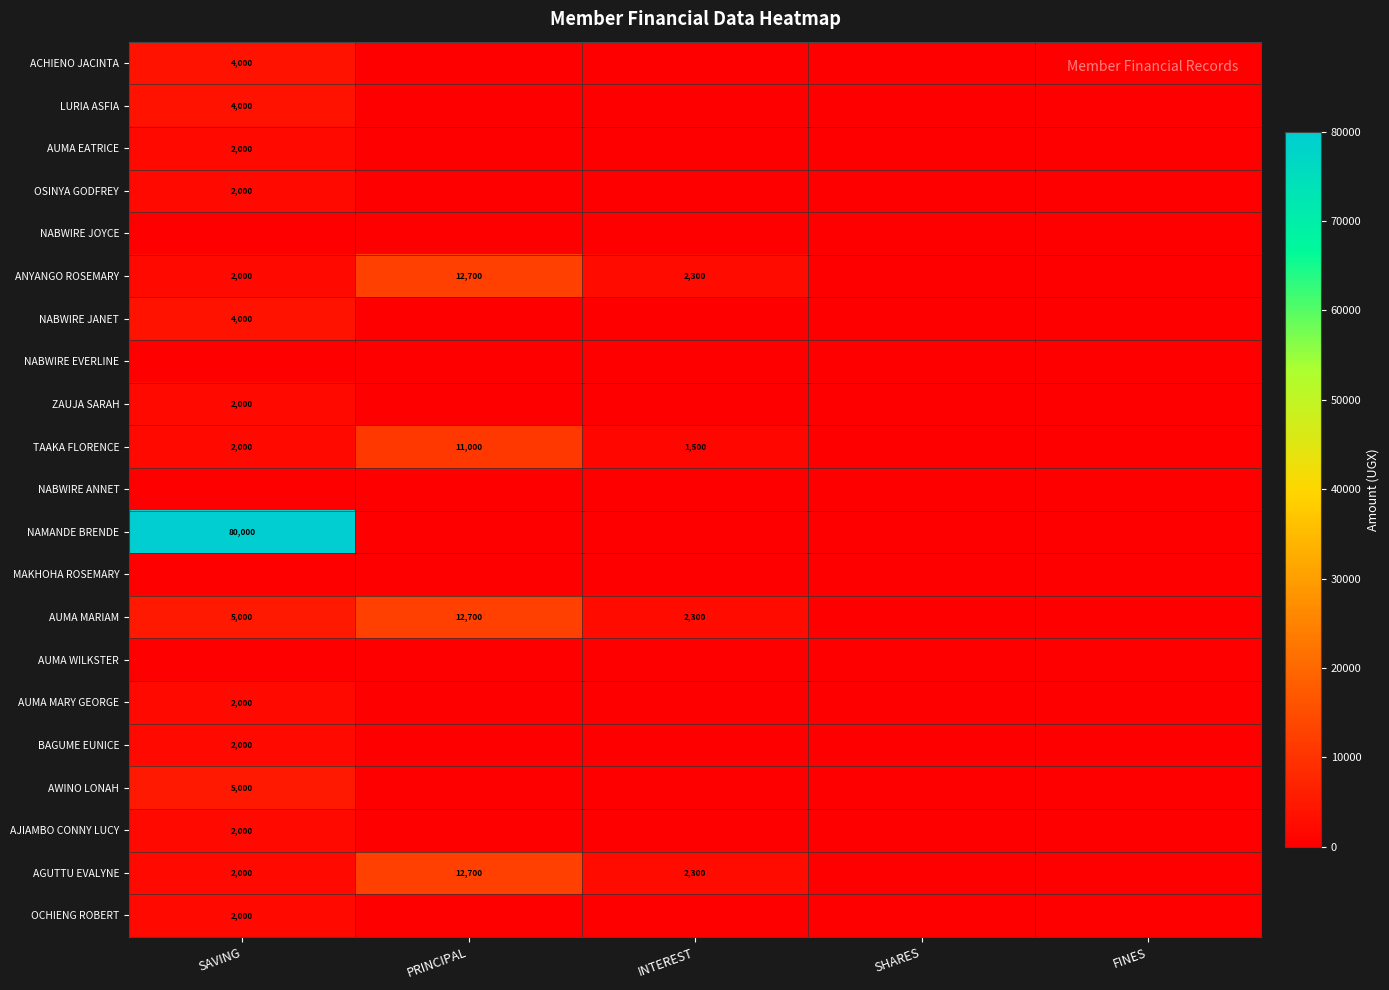

The BAGUME EUNICE series shows 2000 at SAVING. True or false?

True